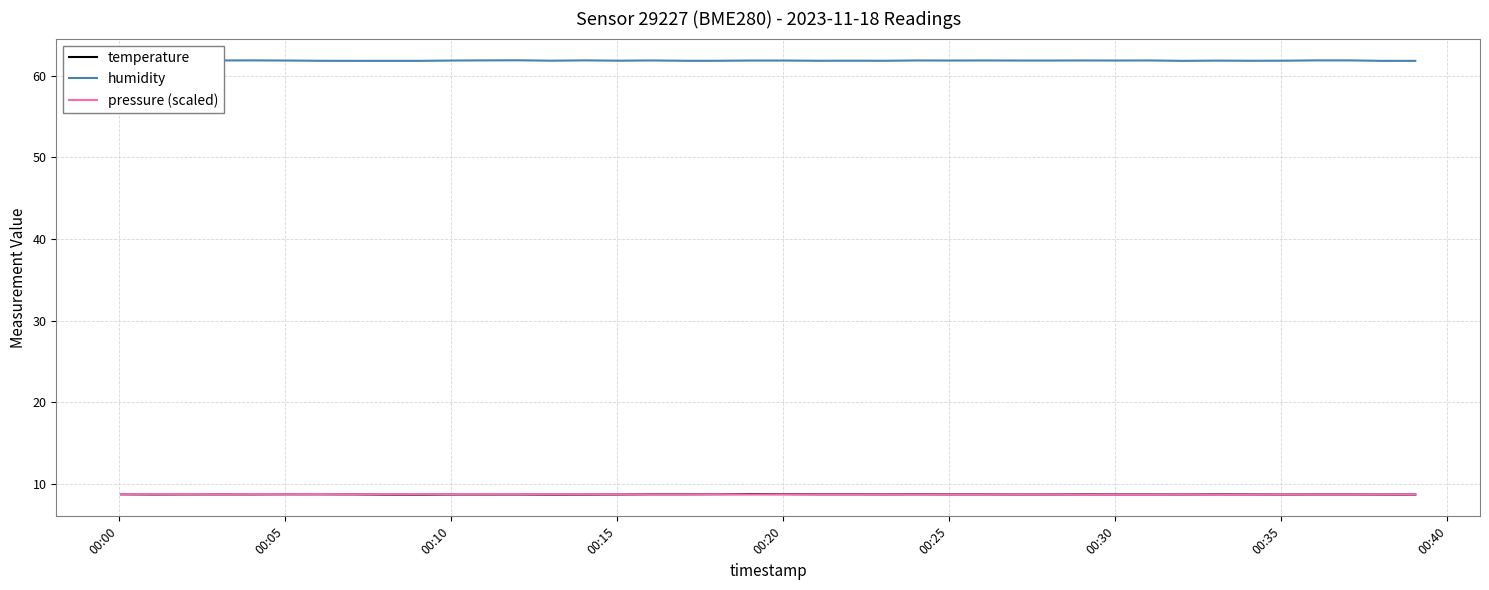

Which series has the largest total across all categories?

humidity